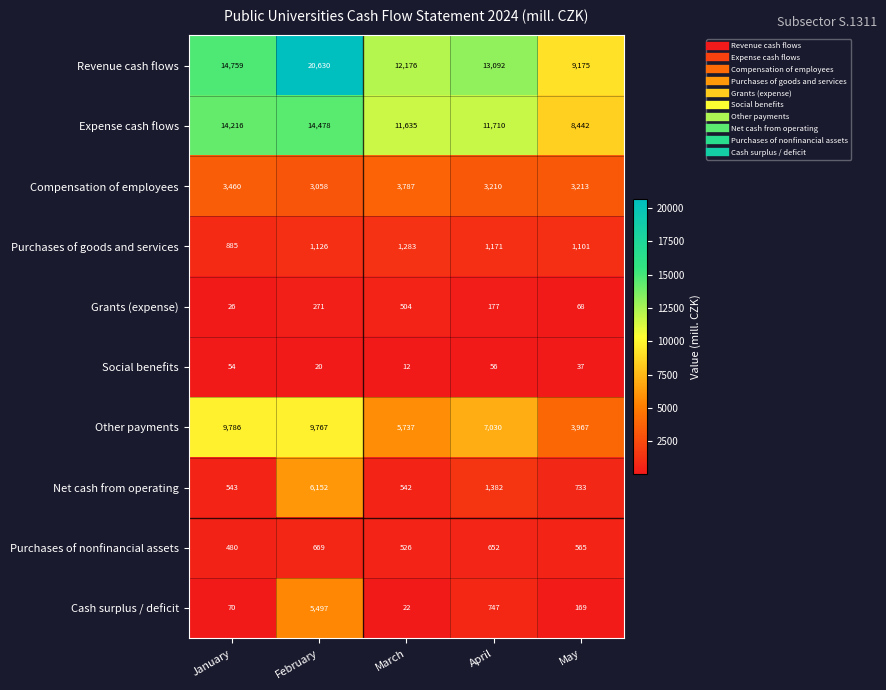

Is it true that Purchases of nonfinancial assets equals 322 at April?

False